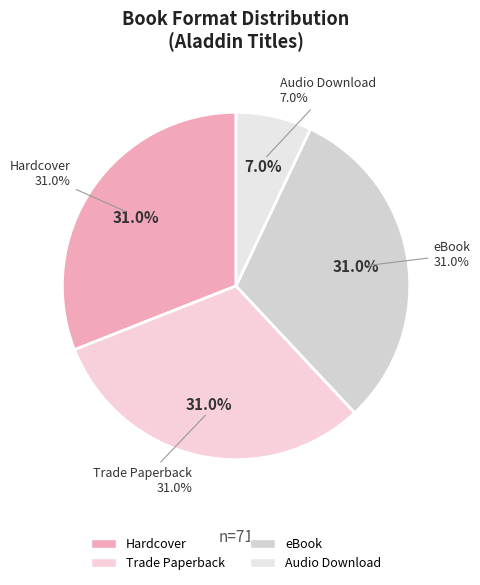

Does Trade Paperback represent more than half of the total?

No